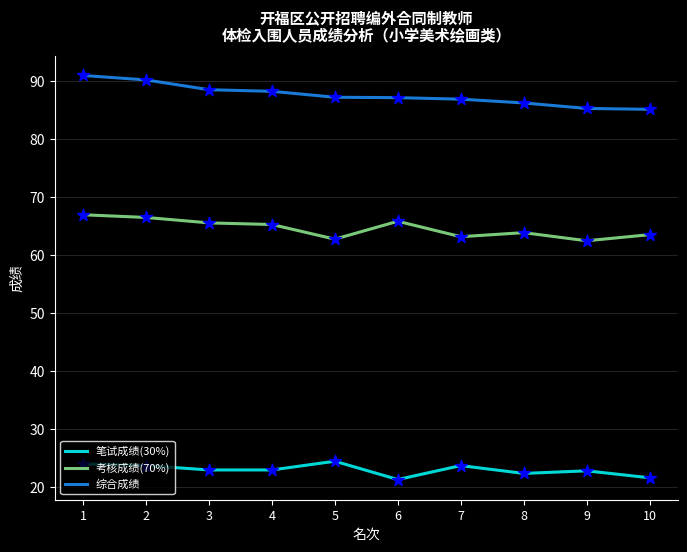

What is the difference between the highest and lowest values at 6?

65.8